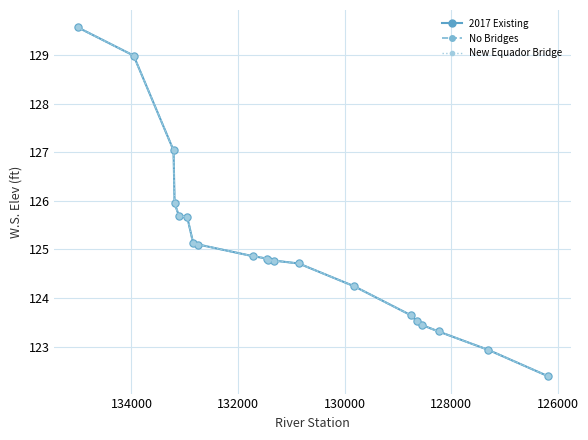

Is it true that No Bridges equals 31.3 at 126000?

False